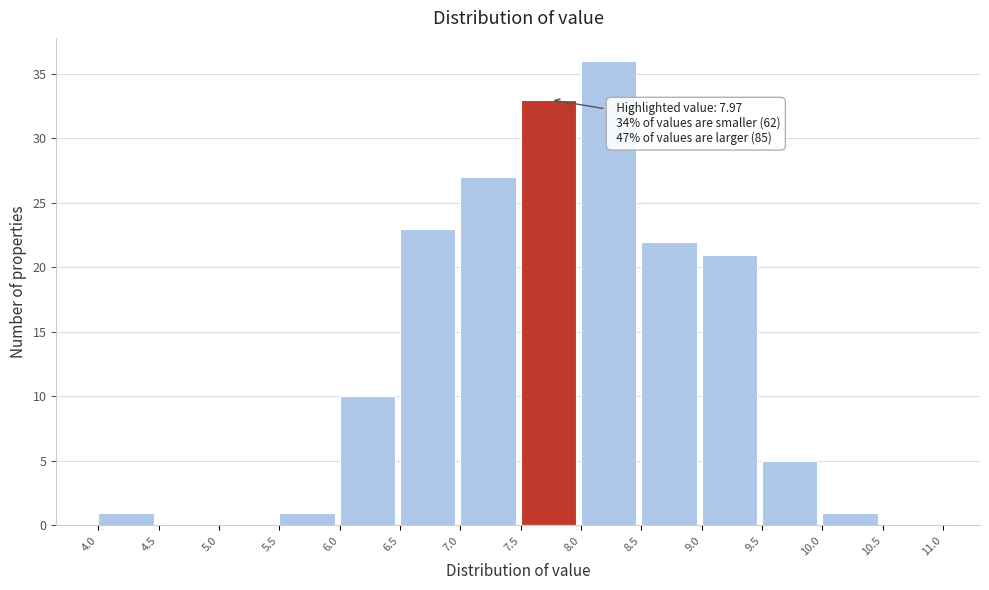

Which range on the x-axis has the tallest bar?

8.0 to 8.5